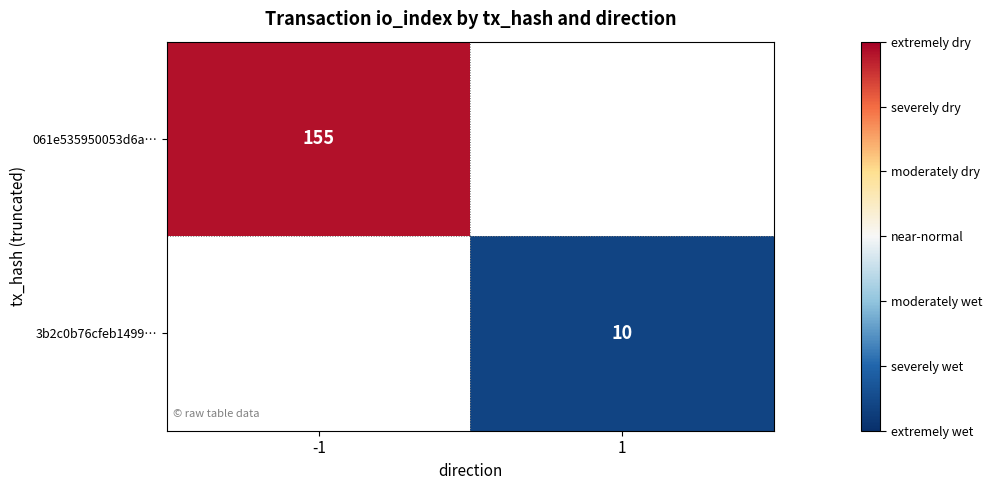

At which category does the chart reach its peak across all series?

-1